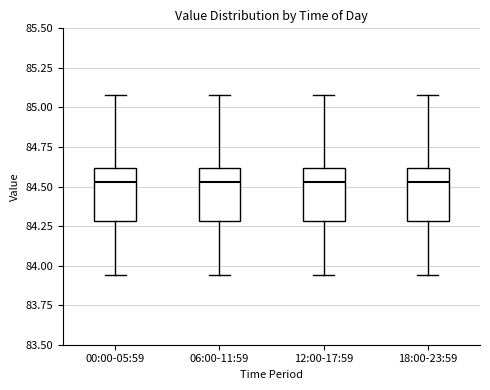

Reading left to right, read every box against the y-axis: the position of its median line, the range the box covers, and the ends of its whiskers. The values are not printed on the chart, so give them approximately, as read against the axis.

00:00-05:59: median 84.55, box 84.30 to 84.60, whiskers 83.95 to 85.10
06:00-11:59: median 84.55, box 84.30 to 84.60, whiskers 83.95 to 85.10
12:00-17:59: median 84.55, box 84.30 to 84.60, whiskers 83.95 to 85.10
18:00-23:59: median 84.55, box 84.30 to 84.60, whiskers 83.95 to 85.10